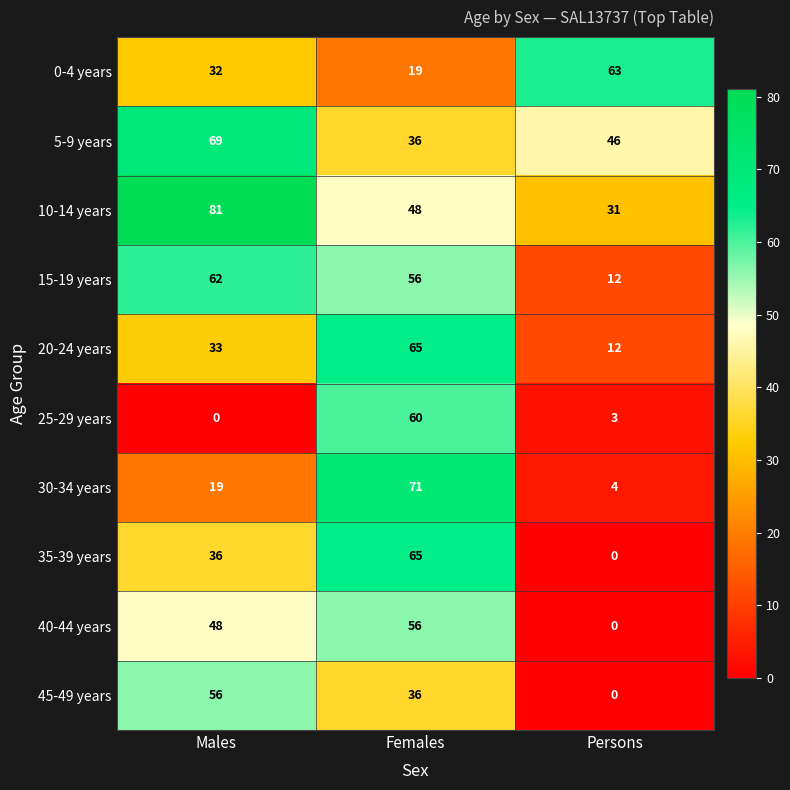

Count the number of categories in the chart.

3